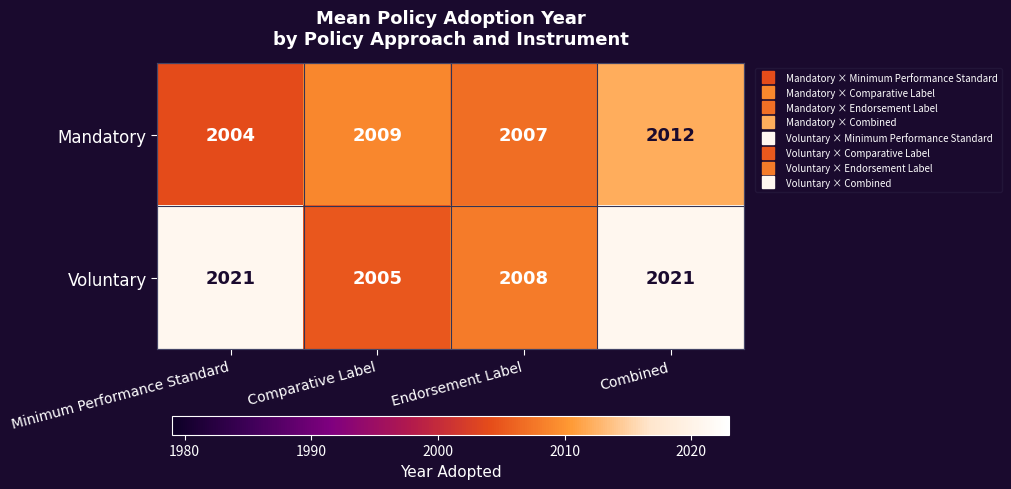

List the series in order of their overall mean, highest first.

Voluntary, Mandatory